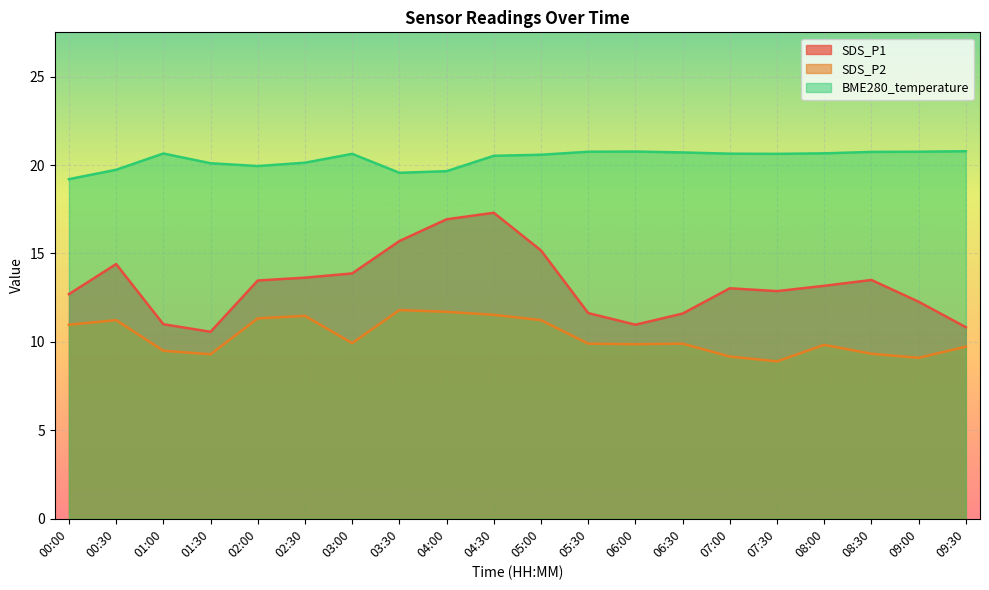

List the series in order of their peak value, lowest first.

SDS_P2, SDS_P1, BME280_temperature